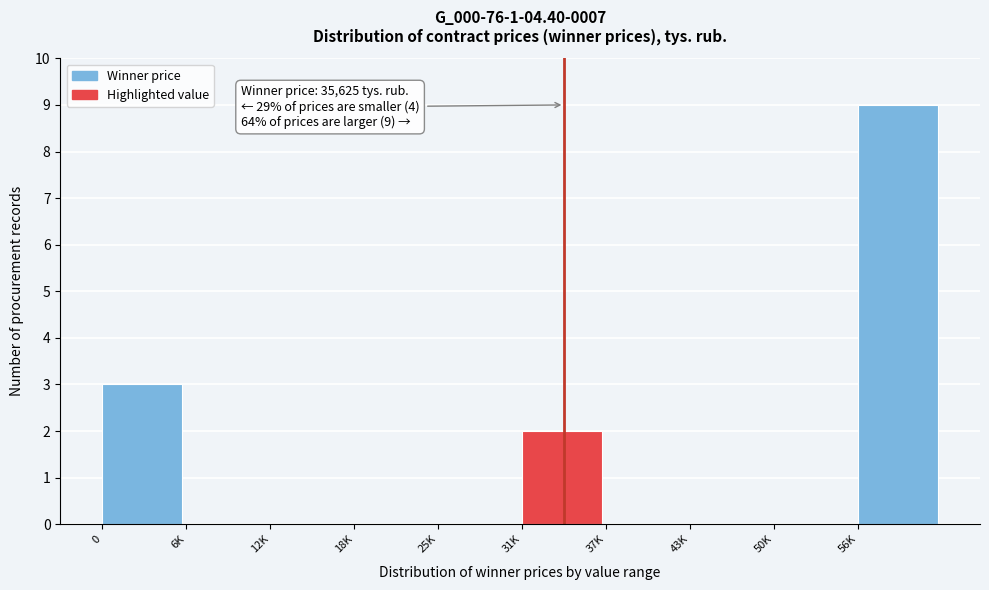

Reading left to right, transcribe all the data shown in this chart.

0=3	6K=0	12K=0	18K=0	25K=0	31K=2	37K=0	43K=0	50K=0	56K=9